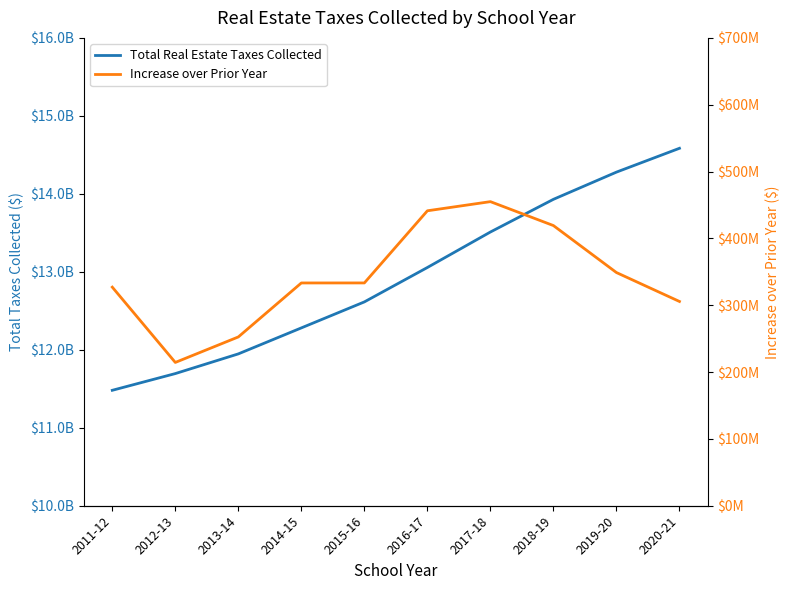

List the labels in order of Increase over Prior Year value, largest first.

2017-18, 2016-17, 2018-19, 2019-20, 2015-16, 2014-15, 2011-12, 2020-21, 2013-14, 2012-13